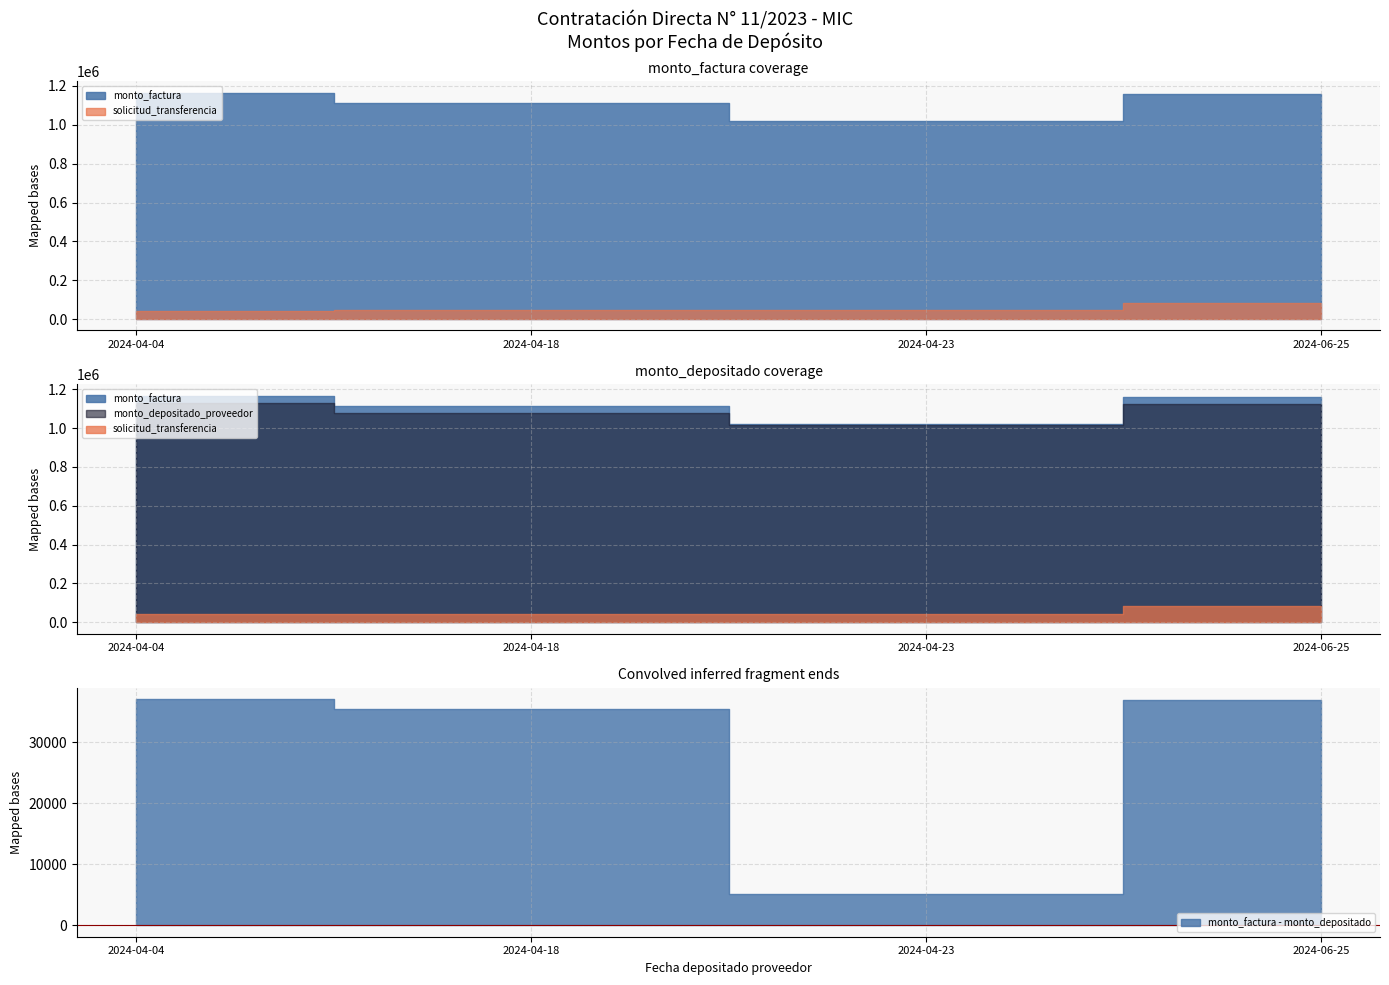

At which category does the chart reach its minimum across all series?

2024-04-04